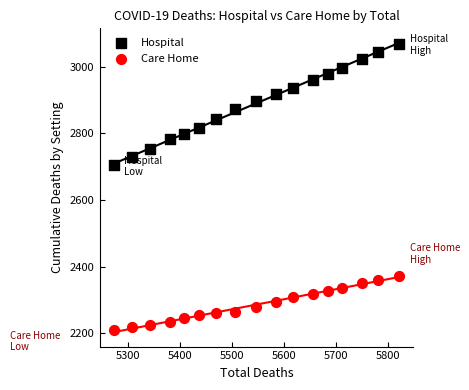

What is the X range (max minus min) for the scatter plot?

550